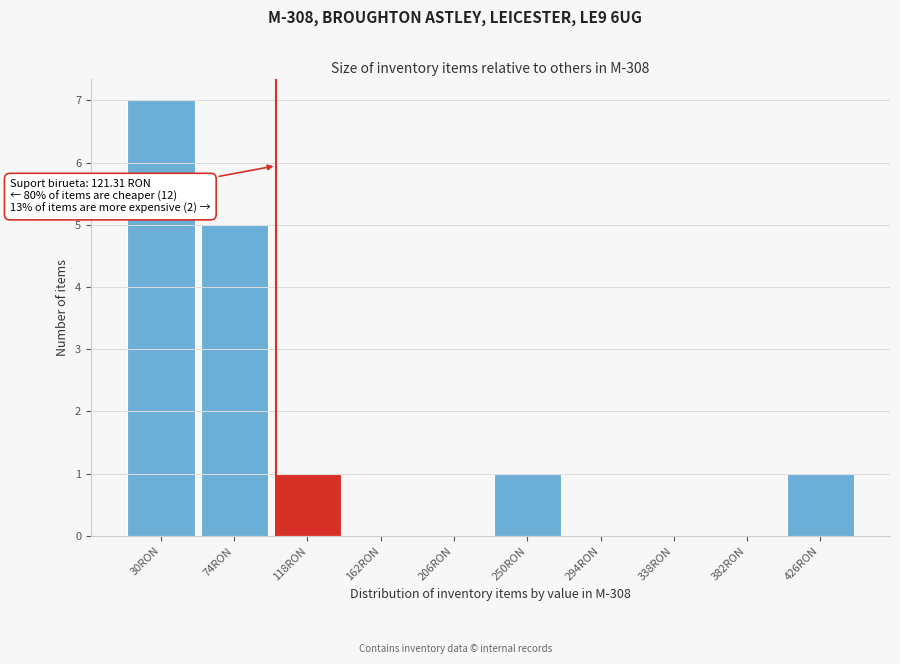

Reading left to right, extract all data points from this chart.

30RON=7	74RON=5	118RON=1	162RON=0	206RON=0	250RON=1	294RON=0	338RON=0	382RON=0	426RON=1